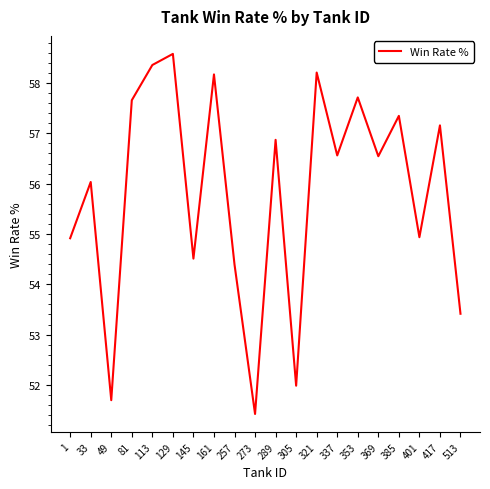

What is the change in value from 33 to 257?

-1.6